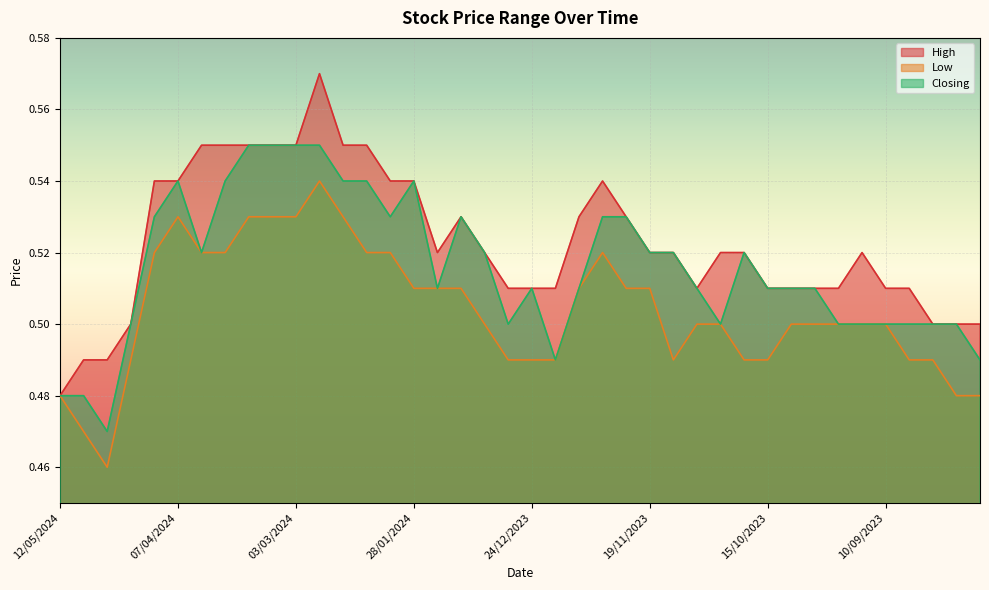

Which series changed the most between 05/05/2024 and 01/10/2023?

Low